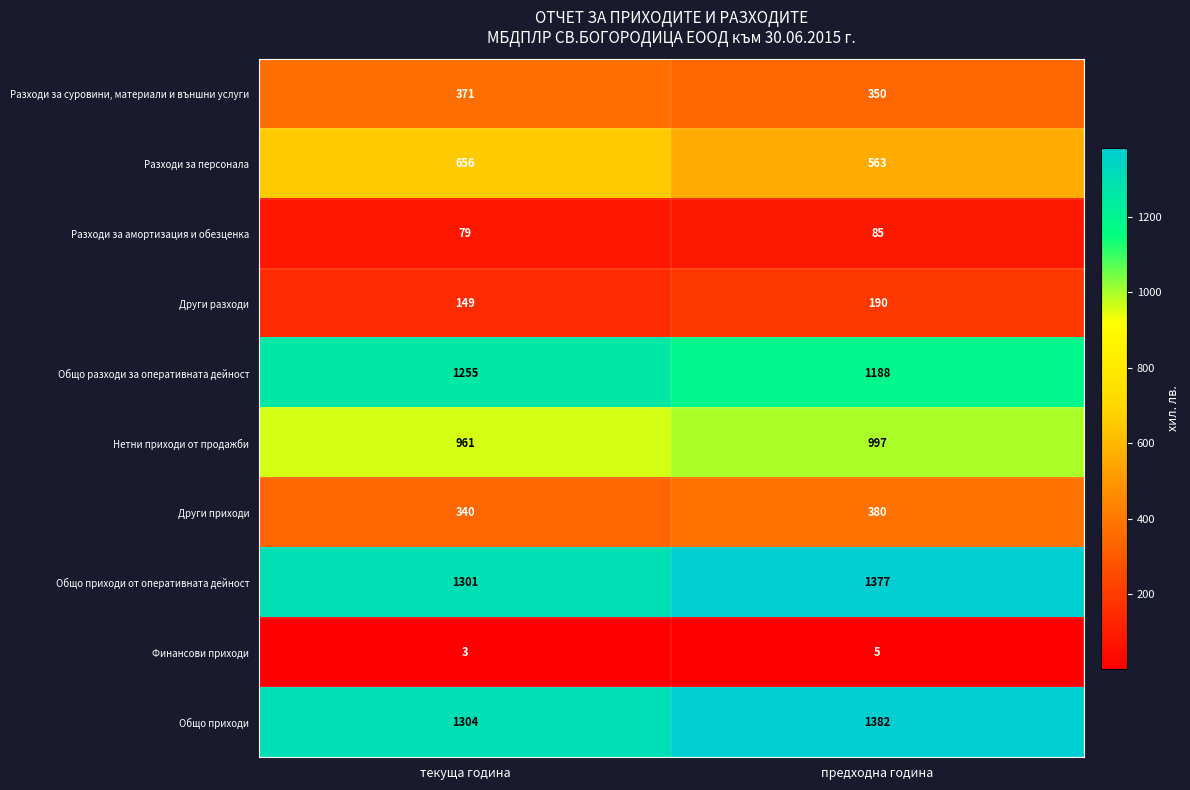

Reading left to right, extract all data points from this chart.

Разходи за суровини, материали и външни услуги: 371	350
Разходи за персонала: 656	563
Разходи за амортизация и обезценка: 79	85
Други разходи: 149	190
Общо разходи за оперативната дейност: 1255	1188
Нетни приходи от продажби: 961	997
Други приходи: 340	380
Общо приходи от оперативната дейност: 1301	1377
Финансови приходи: 3	5
Общо приходи: 1304	1382